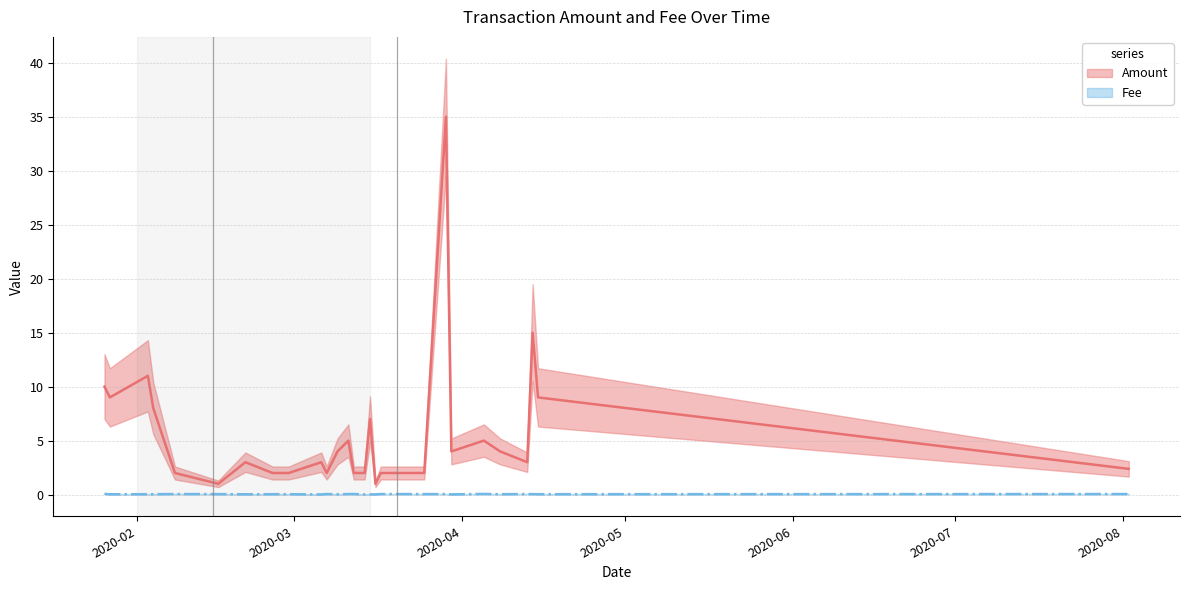

What is the maximum value for Amount?

35.0